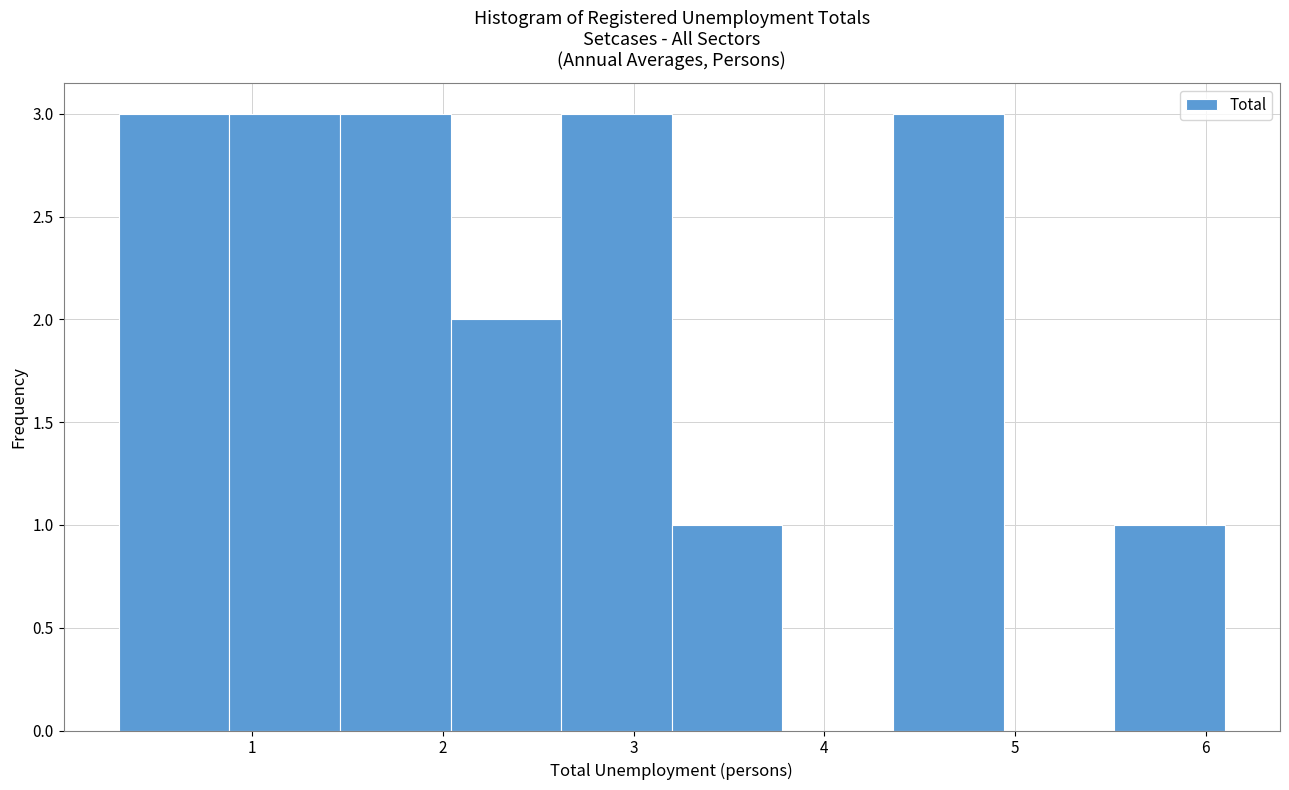

What is the height of the bar covering 4.36 to 4.94 on the x-axis? Neither the bar edges nor the heights are printed on the chart, so give them approximately, as read against the axes.

3